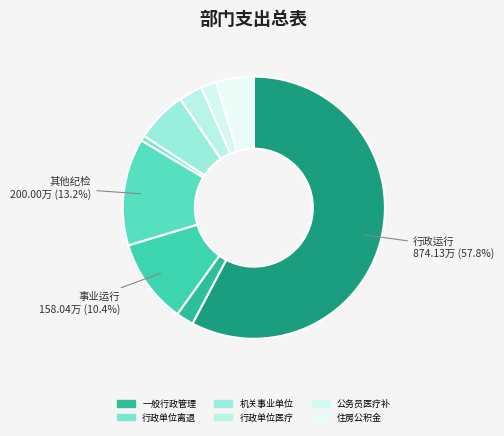

How many segments does this pie chart have?

9